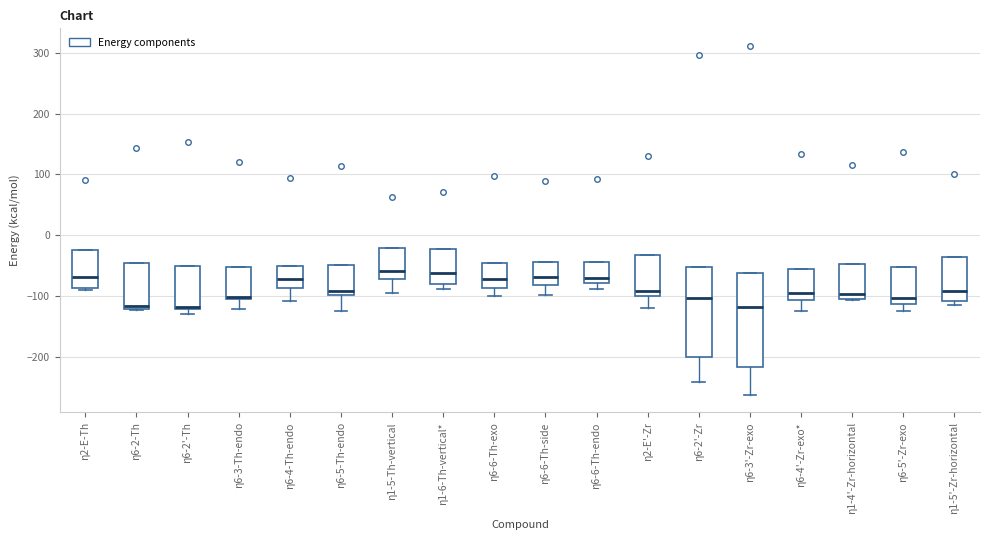

Where is the upper edge of the box for η6-6-Th-endo on the y-axis? The values are not printed on the chart, so give them approximately, as read against the axis.

-40